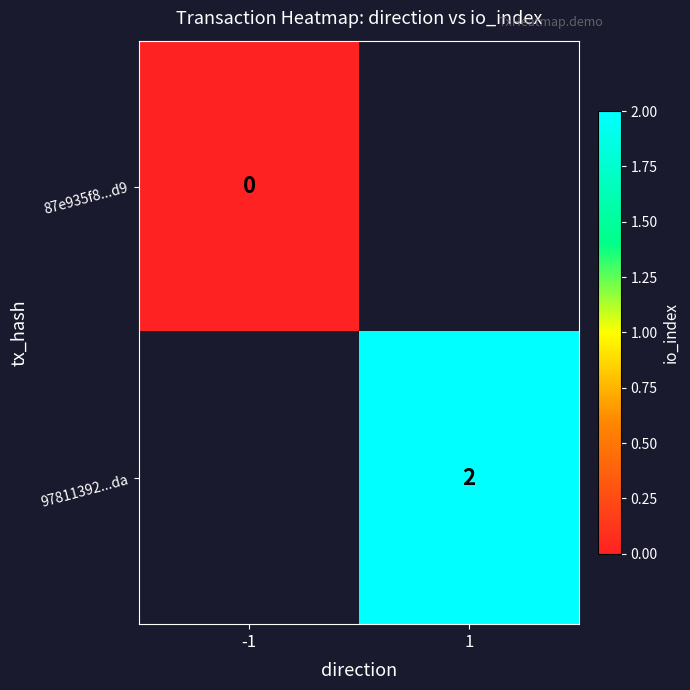

The 97811392...da series shows 2 at 1. True or false?

True